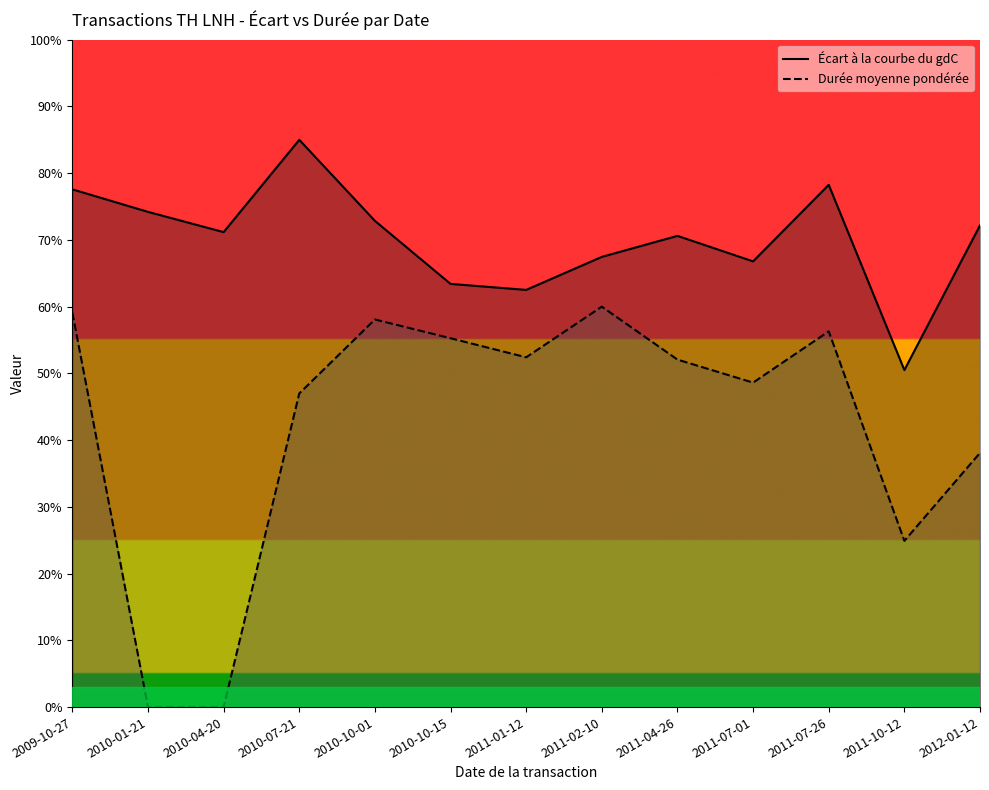

At 2010-04-20, list the series in order from largest to smallest.

Écart à la courbe du gdC, Durée moyenne pondérée